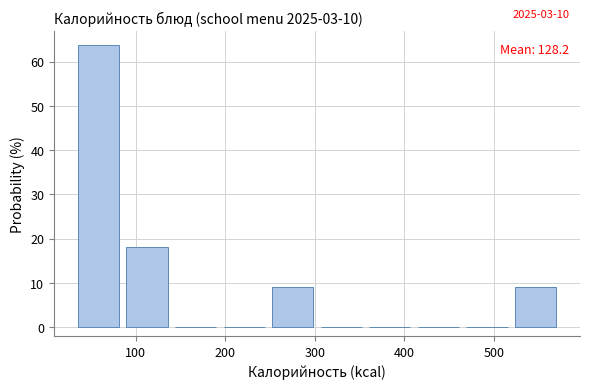

Over which range of the x-axis is the bar tallest?

40 to 90